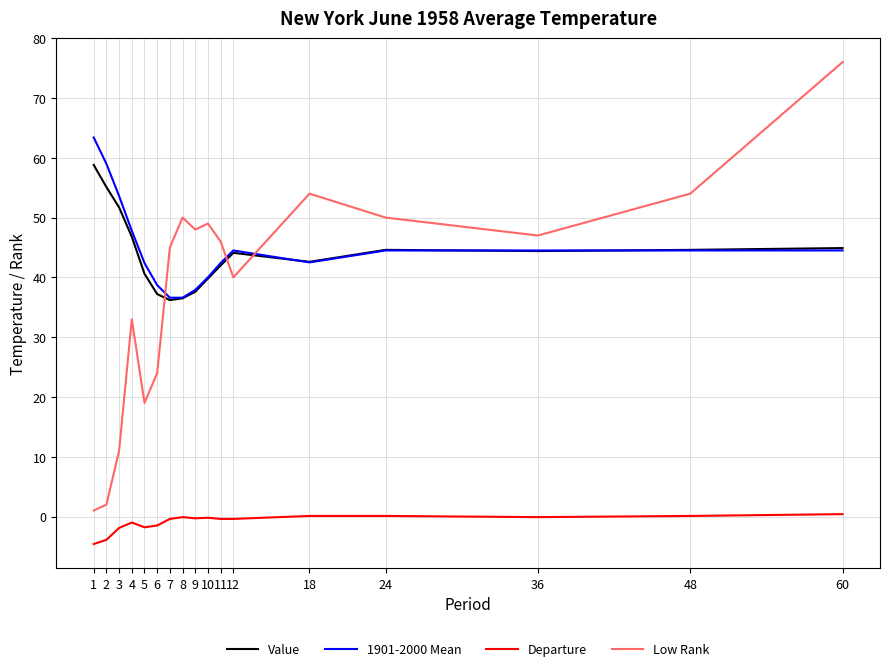

Is the value of Low Rank at 2 greater than the value of Value at 3?

No